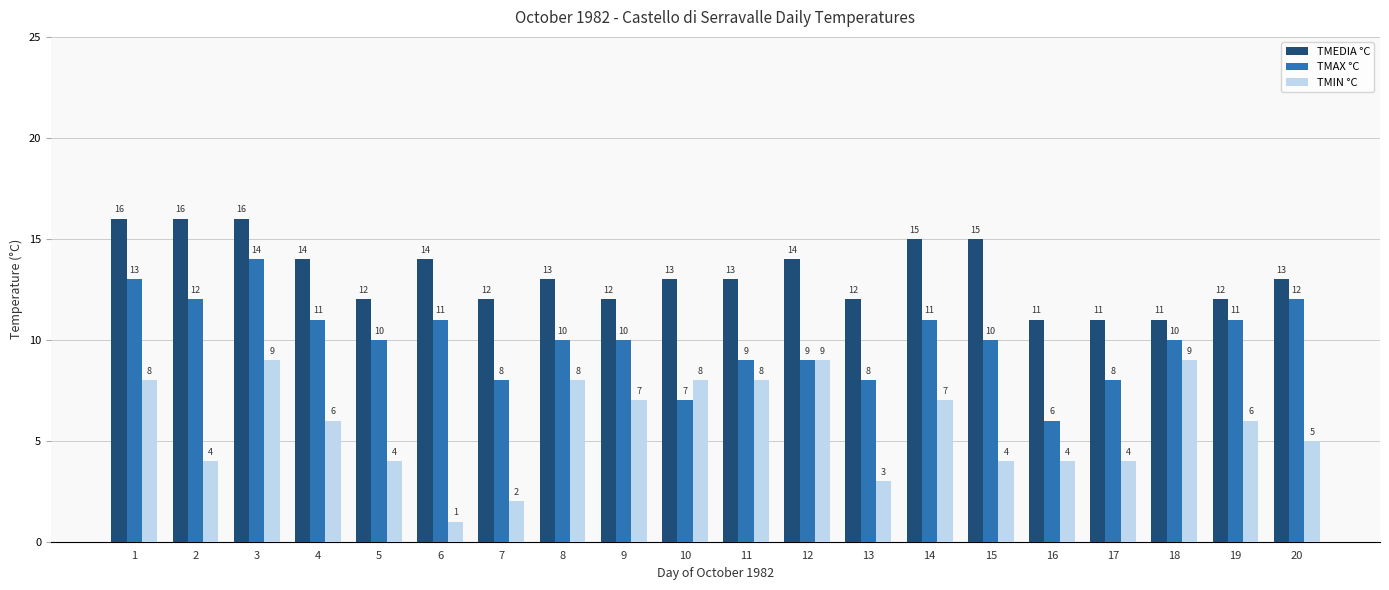

Reading left to right, extract all data points from this chart.

TMEDIA °C: 16	16	16	14	12	14	12	13	12	13	13	14	12	15	15	11	11	11	12	13
TMAX °C: 13	12	14	11	10	11	8	10	10	7	9	9	8	11	10	6	8	10	11	12
TMIN °C: 8	4	9	6	4	1	2	8	7	8	8	9	3	7	4	4	4	9	6	5